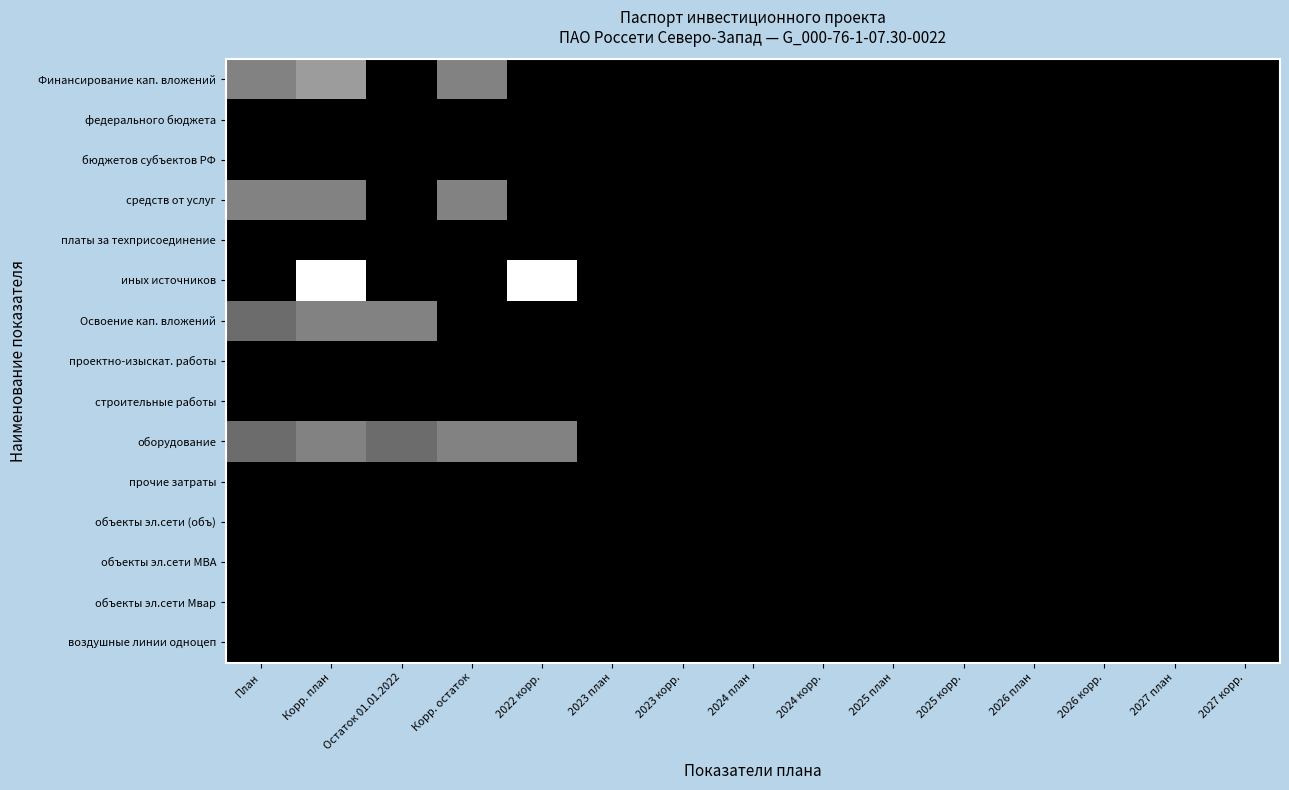

At 2022 корр., list the series in order from largest to smallest.

иных источников, оборудование, Финансирование кап. вложений, федерального бюджета, бюджетов субъектов РФ, средств от услуг, платы за техприсоединение, Освоение кап. вложений, проектно-изыскат. работы, строительные работы, прочие затраты, объекты эл.сети (объ), объекты эл.сети МВА, объекты эл.сети Мвар, воздушные линии одноцеп